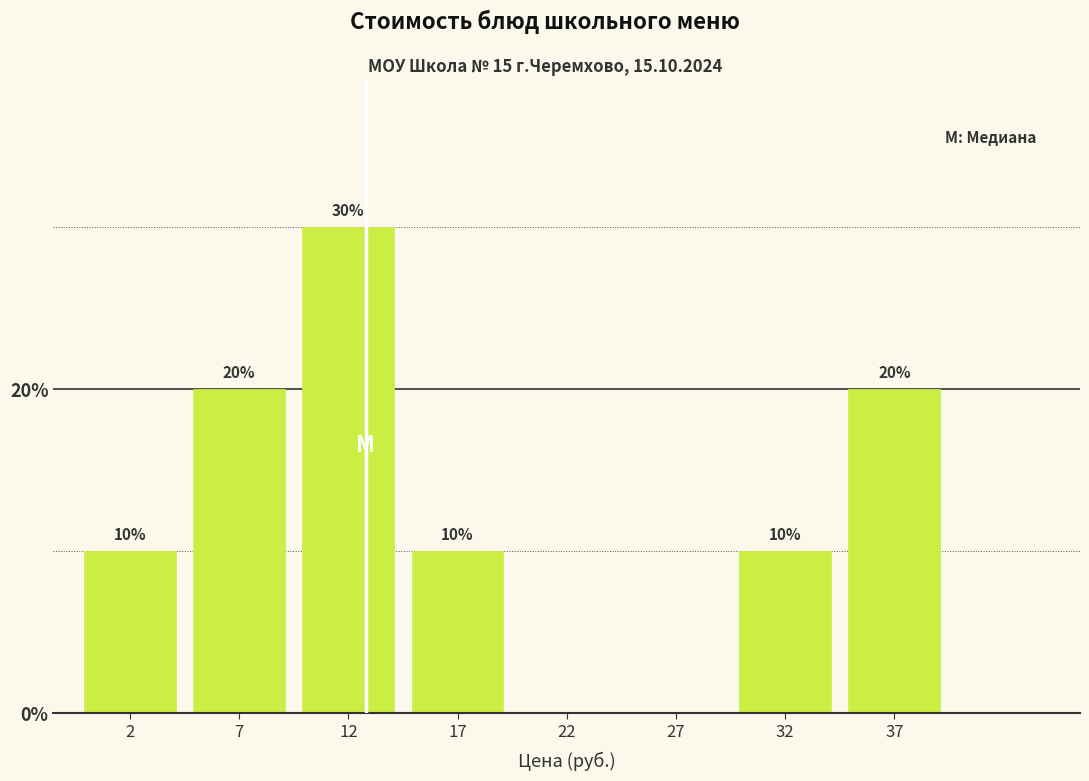

Reading left to right, what are all the values shown in this chart?

2=10	7=20	12=30	17=10	22=0	27=0	32=10	37=20